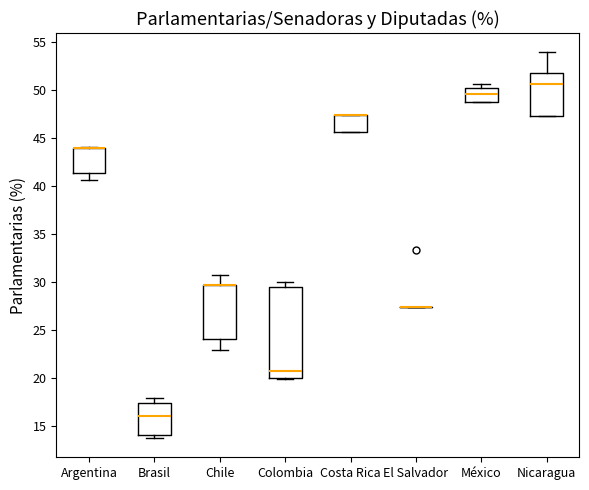

Reading left to right, read every box against the y-axis: the position of its median line, the range the box covers, and the ends of its whiskers. The values are not printed on the chart, so give them approximately, as read against the axis.

Argentina: median 44.0 (drawn on the box's upper edge), box 41.5 to 44.0, whiskers 40.5 to 44.0
Brasil: median 16.0, box 14.0 to 17.5, whiskers 14.0 (just below the box's lower edge) to 18.0
Chile: median 30.0 (drawn on the box's upper edge), box 24.0 to 30.0, whiskers 23.0 to 31.0
Colombia: median 21.0, box 20.0 to 29.5, whiskers 20.0 to 30.0
Costa Rica: median 47.5 (drawn on the box's upper edge), box 45.5 to 47.5, whiskers 45.5 to 47.5
El Salvador: box collapsed to a line at 27.5, whiskers 27.5 to 27.5
México: median 49.5, box 48.5 to 50.0, whiskers 48.5 to 50.5
Nicaragua: median 50.5, box 47.5 to 51.5, whiskers 47.5 to 54.0